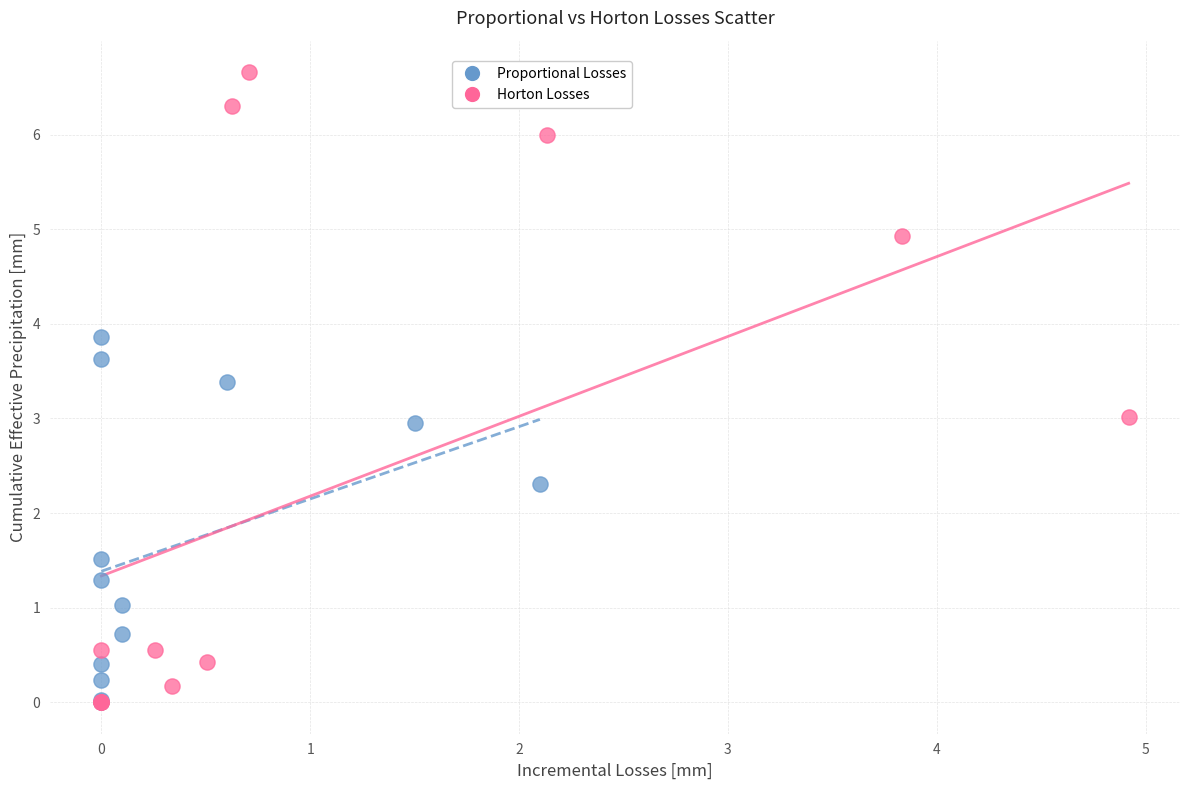

Which series contains the highest Y value?

Horton Losses